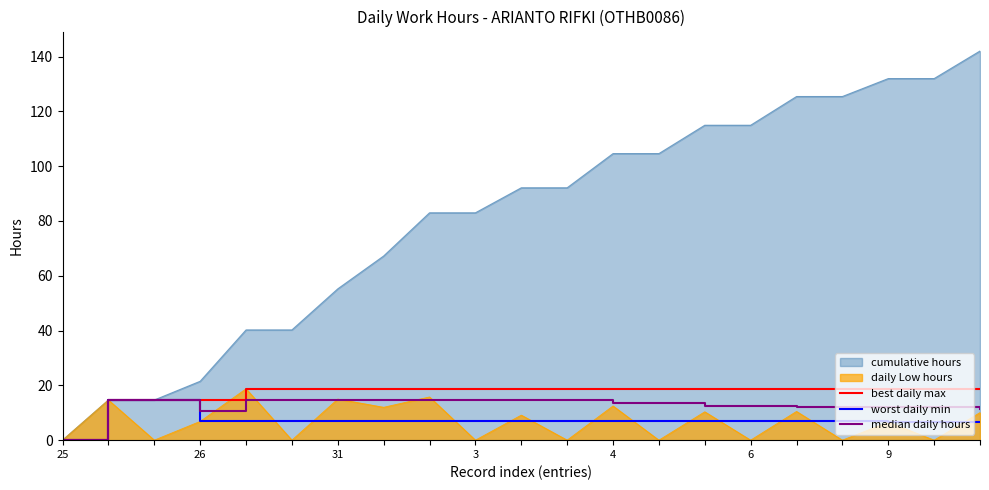

Which series has the largest total across all categories?

cumulative hours